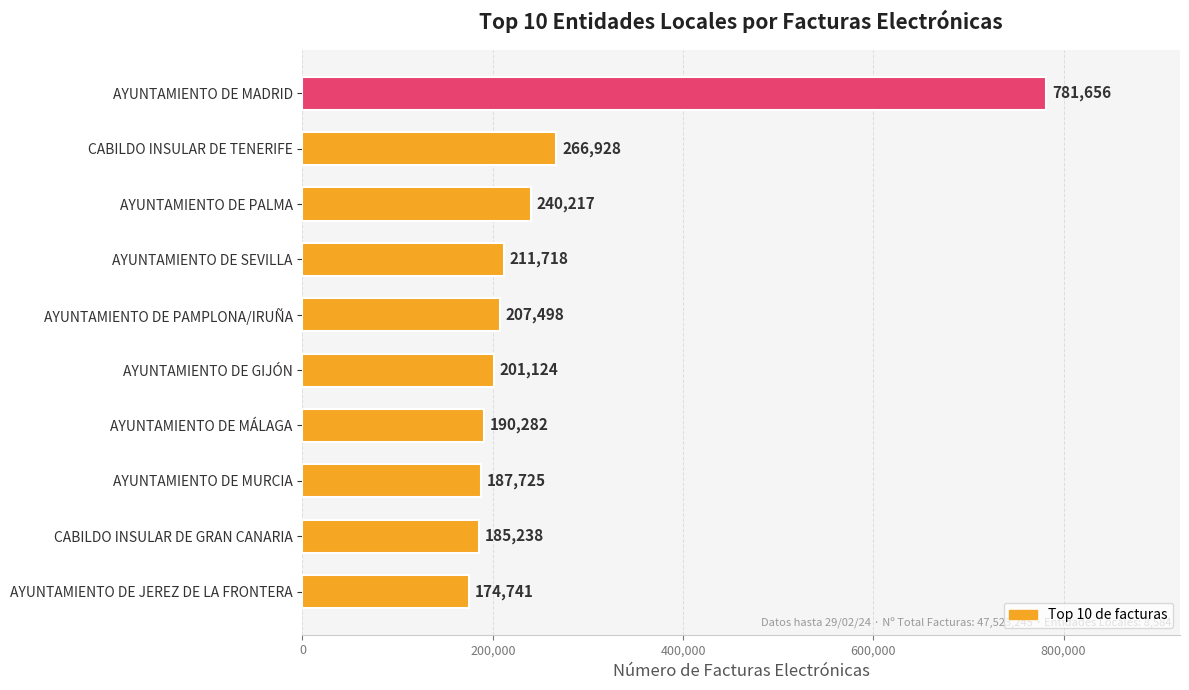

What is the ratio of the value at AYUNTAMIENTO DE SEVILLA to the value at AYUNTAMIENTO DE PALMA?

0.9